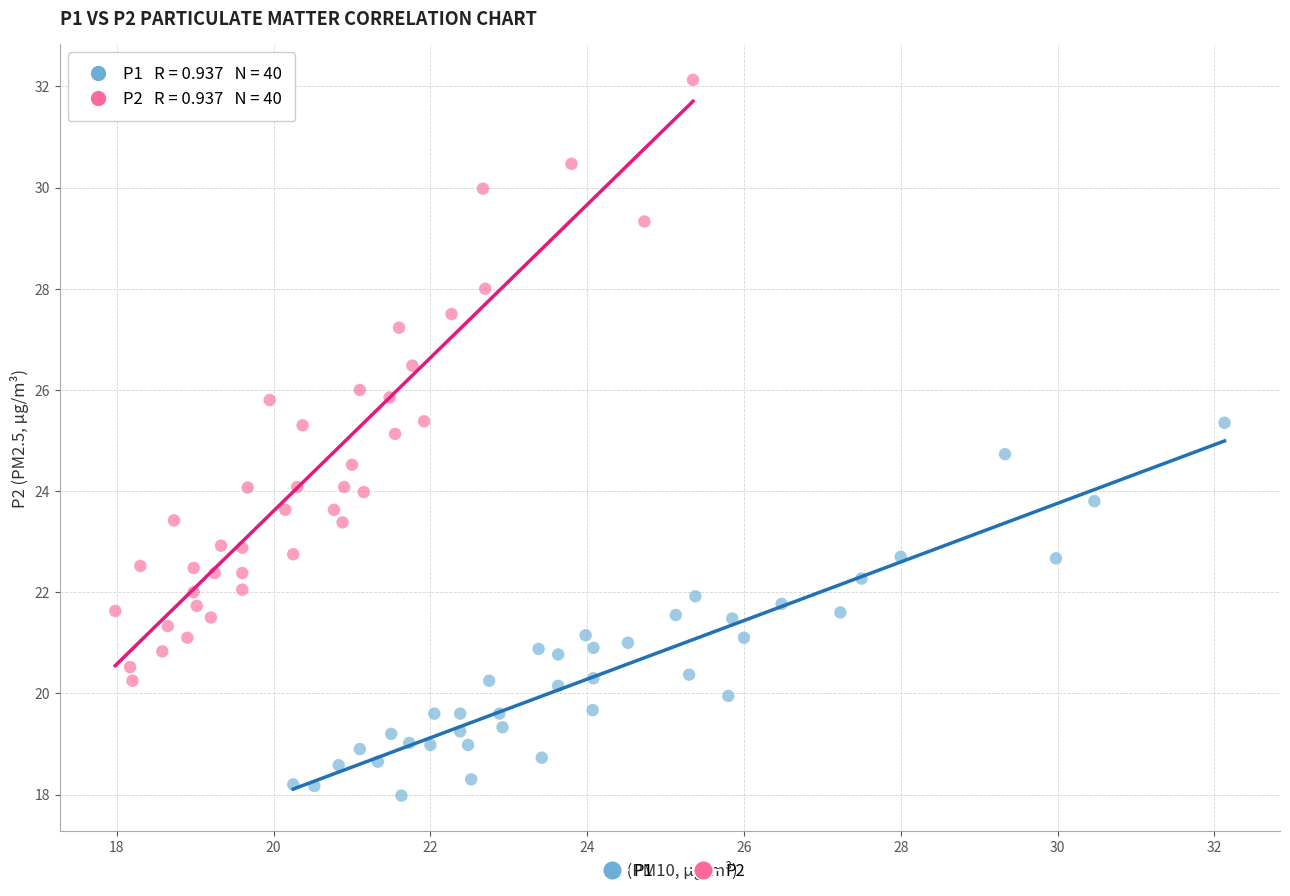

Which series contains the highest Y value?

P2